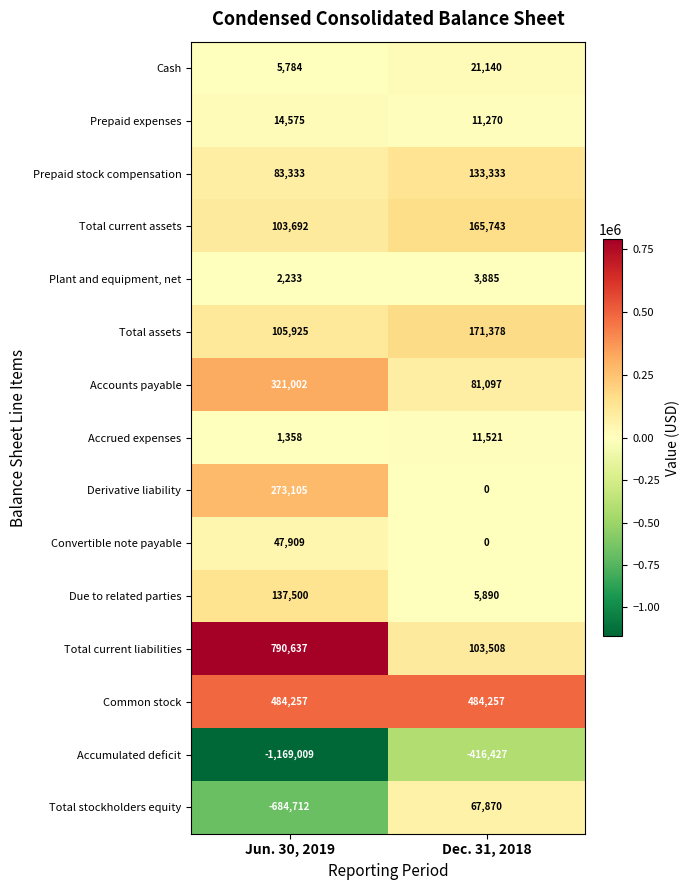

Is it true that Total assets equals 105925 at Jun. 30, 2019?

True